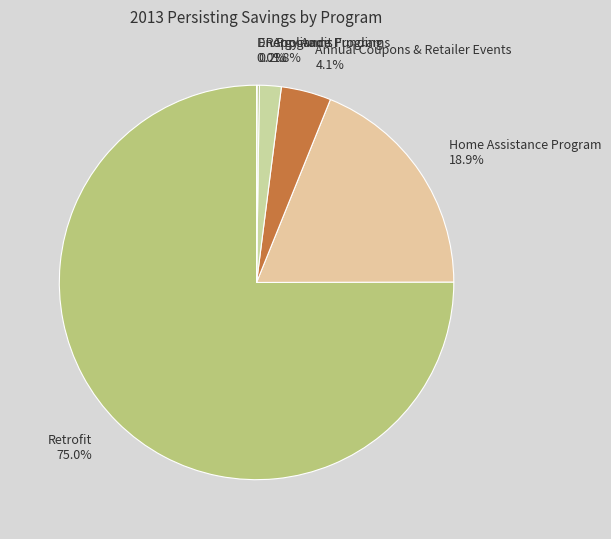

What is the majority slice?

Retrofit